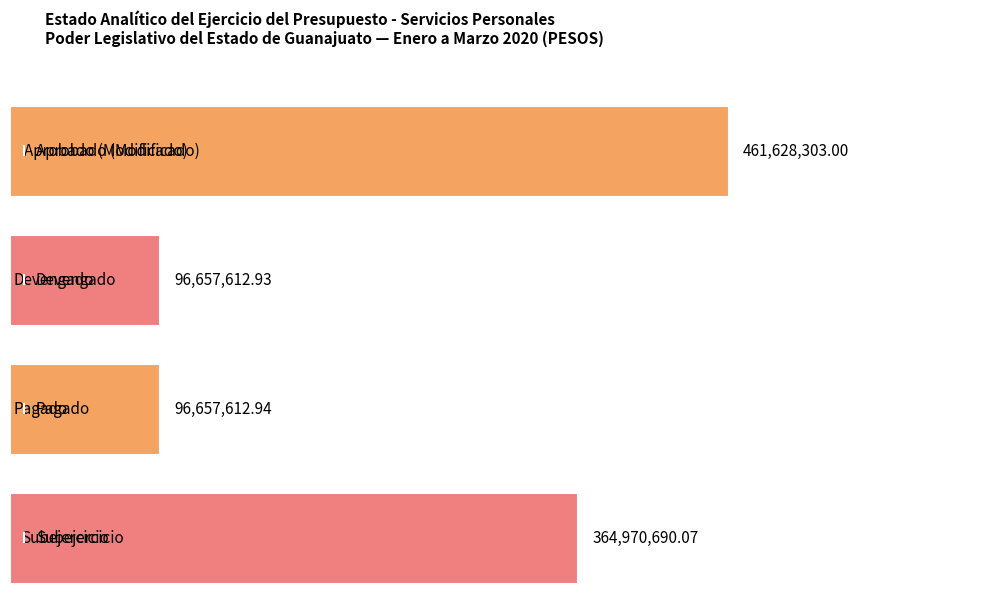

What are all the series names shown in the legend?

Aprobado, Devengado, Pagado, Subejercicio